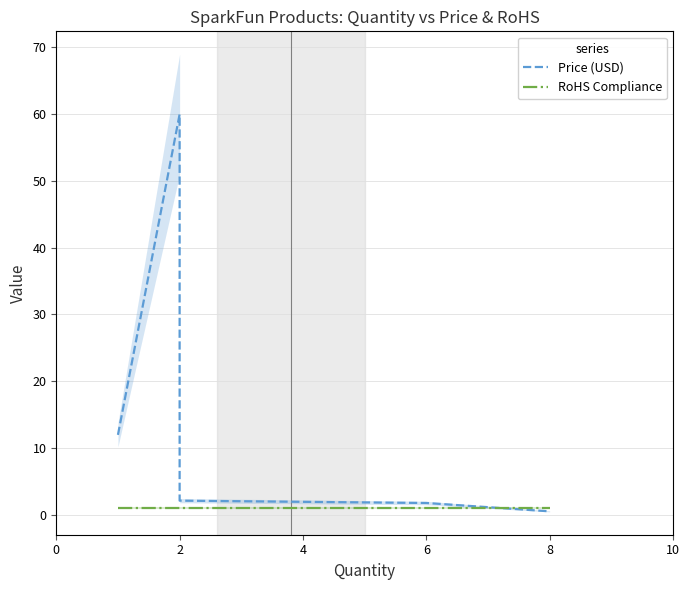

The value of Price (USD) at 6 is 1.8. True or false?

True